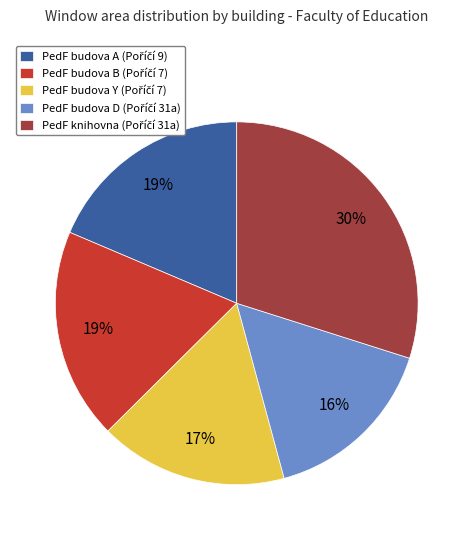

Is there a majority slice in this chart?

No